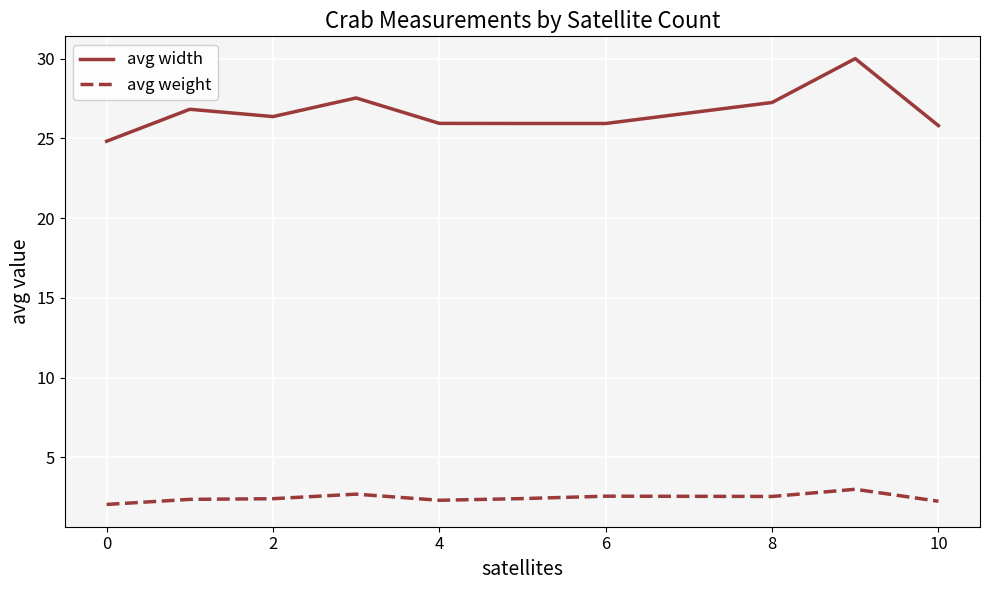

What is the maximum value for avg width?

30.0